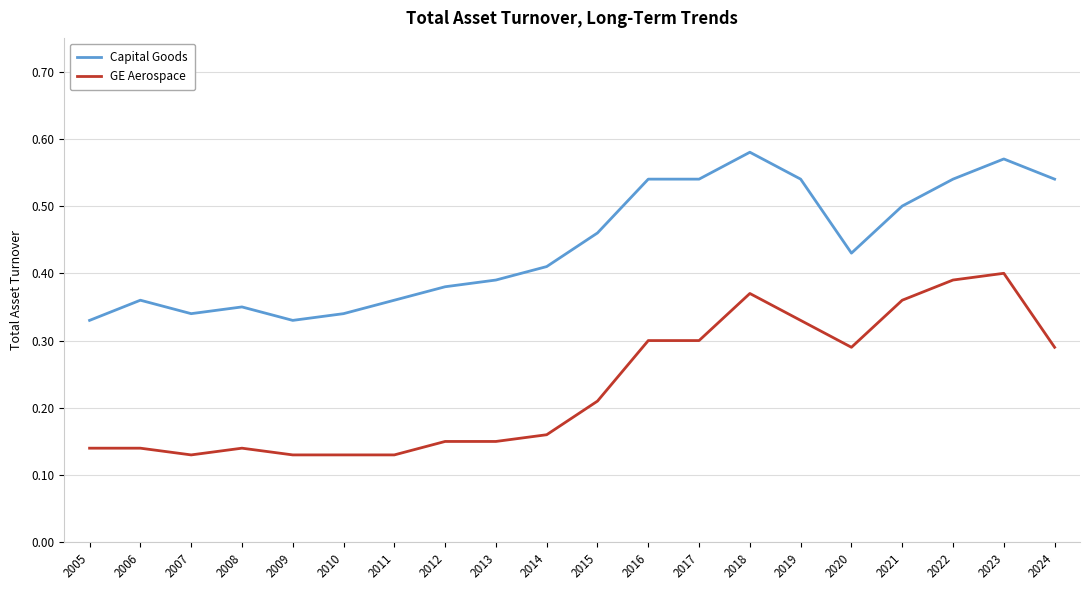

Which series has the largest range (max minus min)?

GE Aerospace